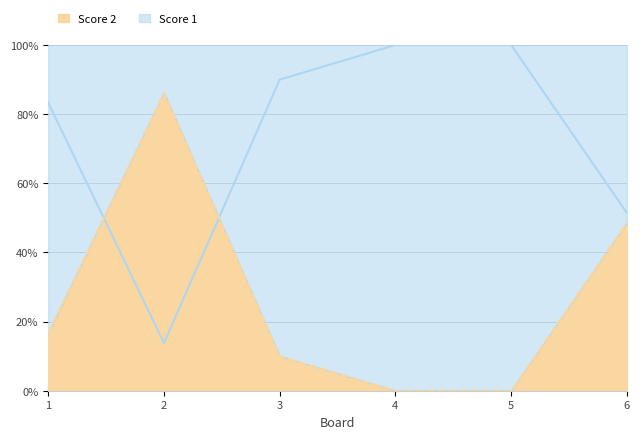

What is the difference between the maximum and minimum values?

86.2